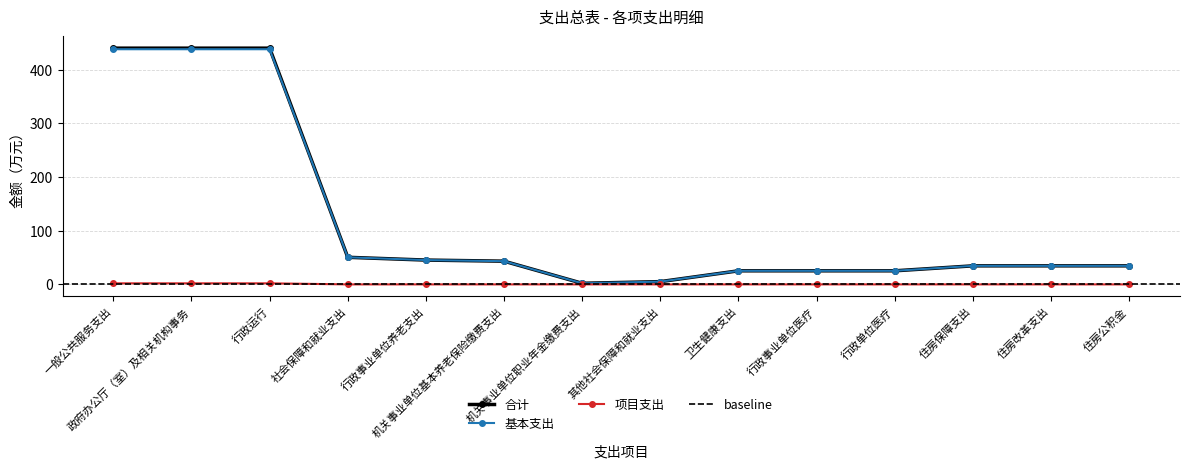

What is the average value of the 项目支出 series?

0.4